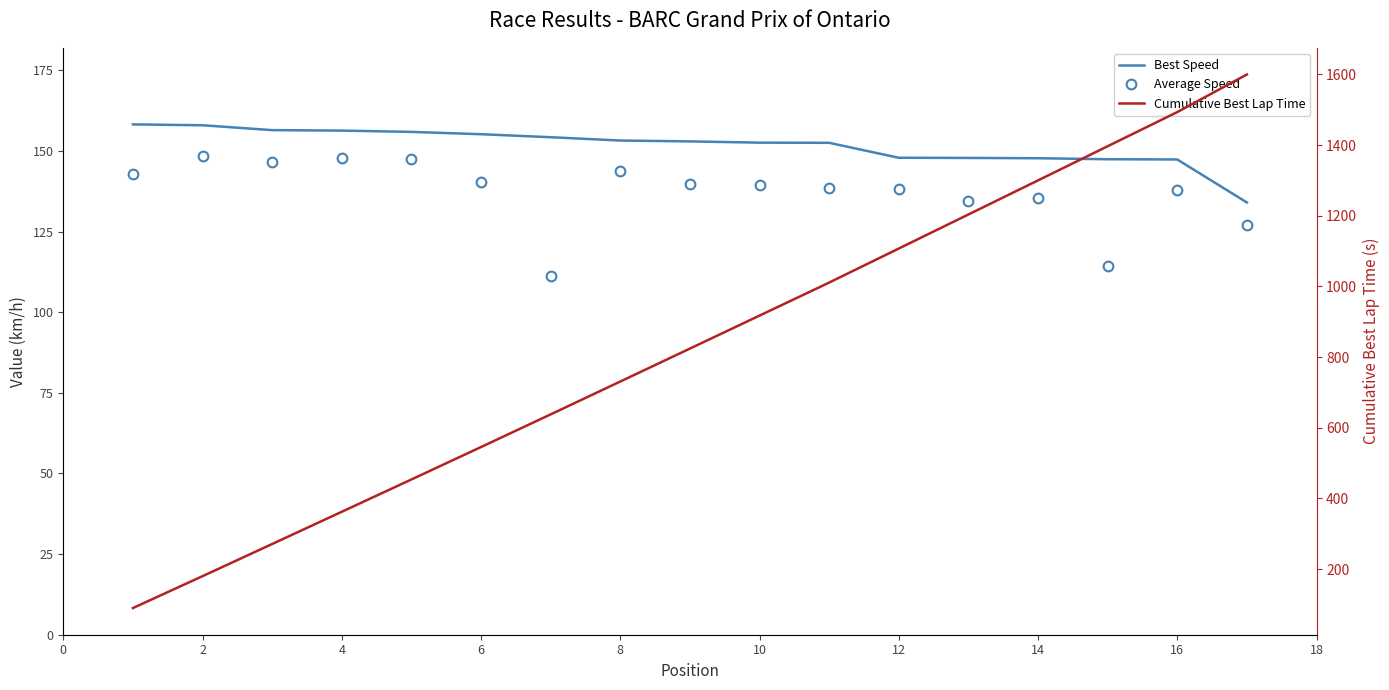

Is it true that Cumulative Best Lap Time equals 363.9 at 16?

False